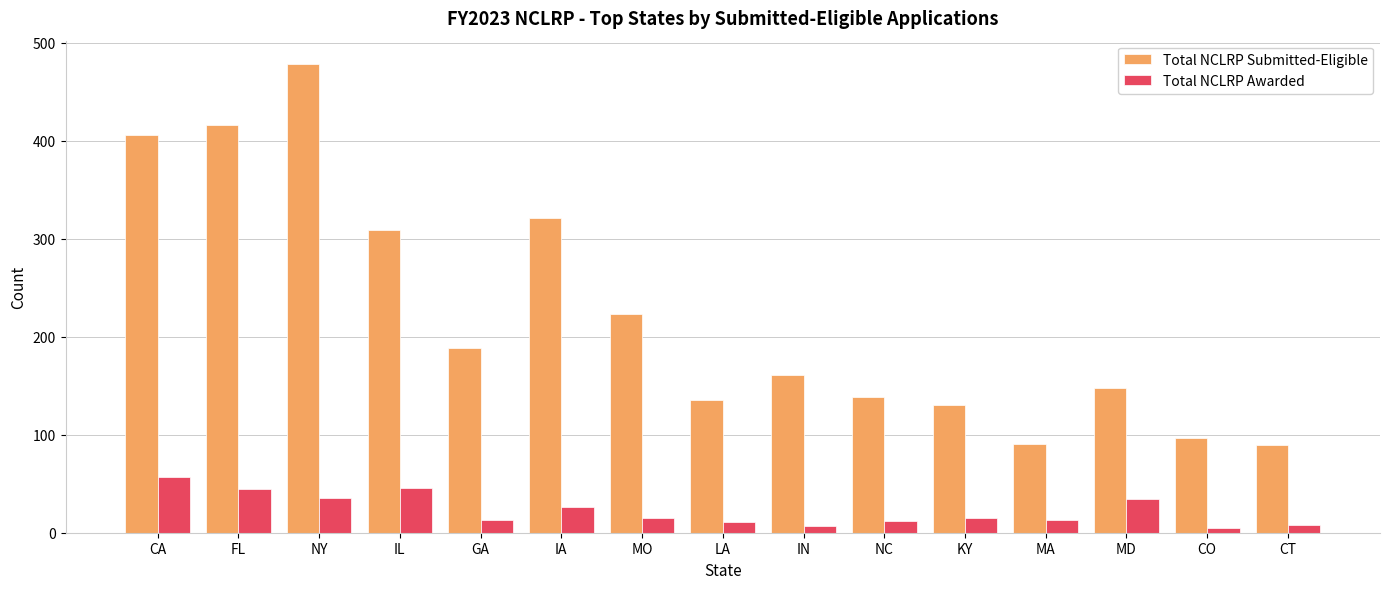

What is the average value of the Total NCLRP Submitted-Eligible series?

222